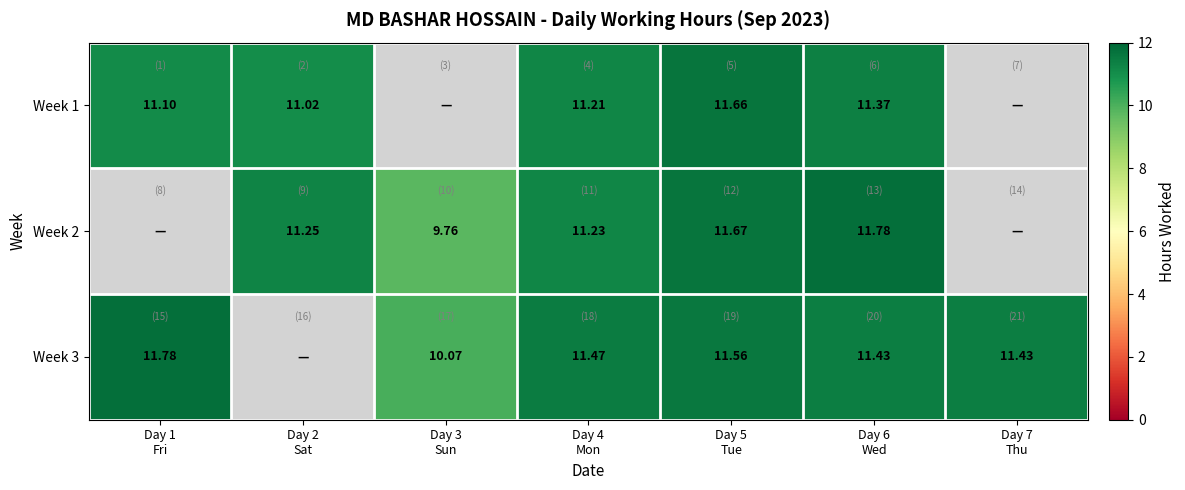

How many categories are shown in the chart?

7